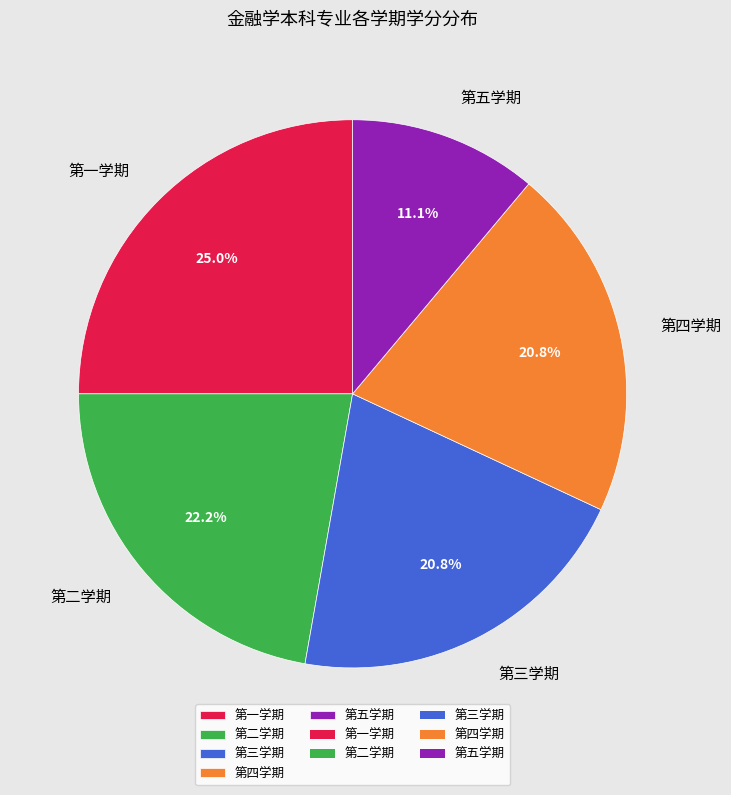

What is the ratio of the value at 第三学期 to the value at 第四学期?

1.0